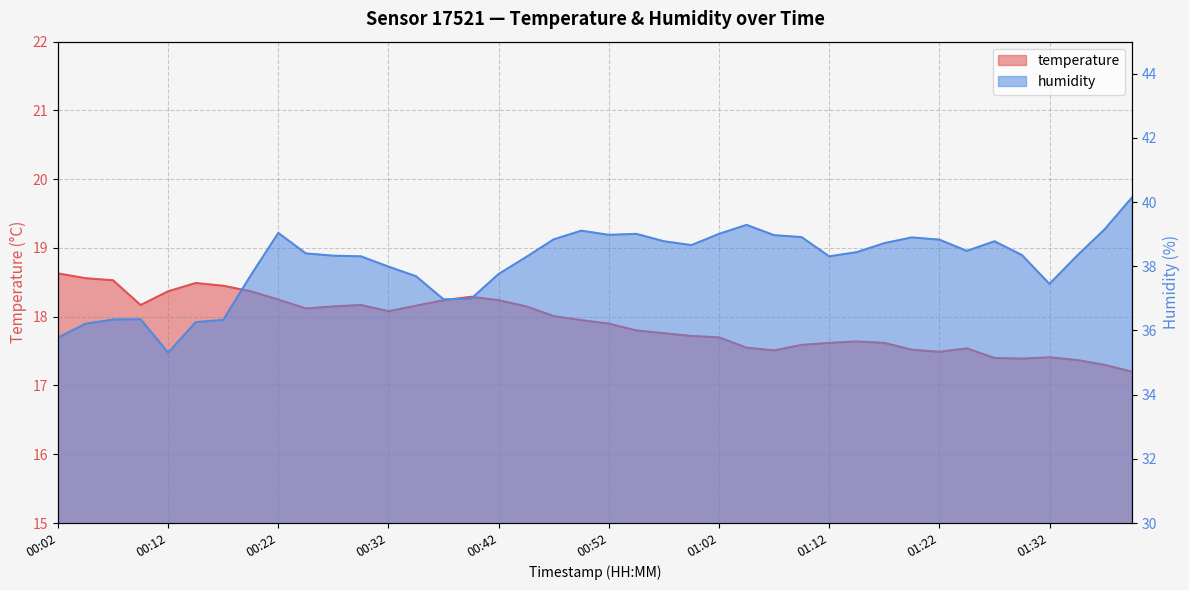

The humidity series shows 37.7 at 00:19. True or false?

True